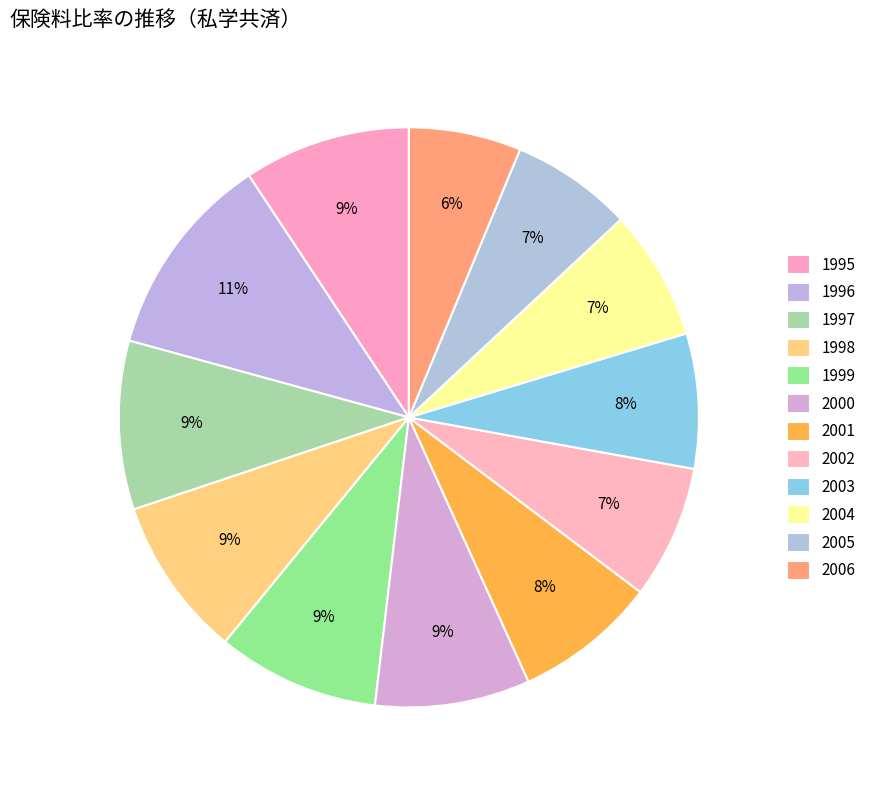

How many segments does this pie chart have?

12